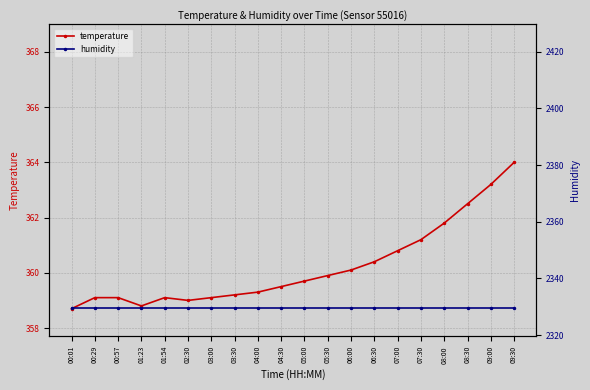

Which series has the largest total across all categories?

humidity